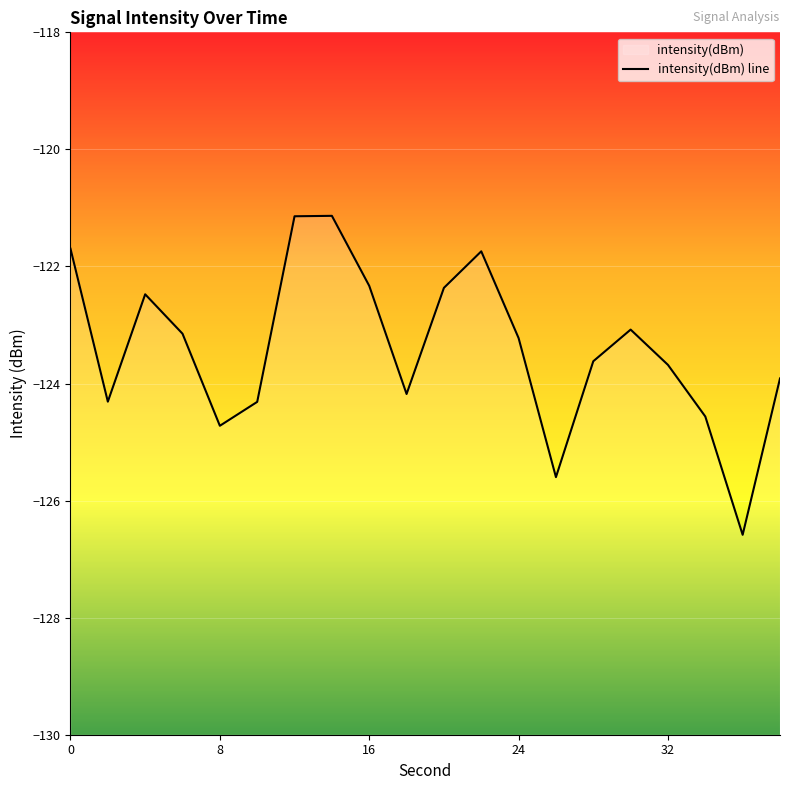

How many lines are shown in the chart?

1